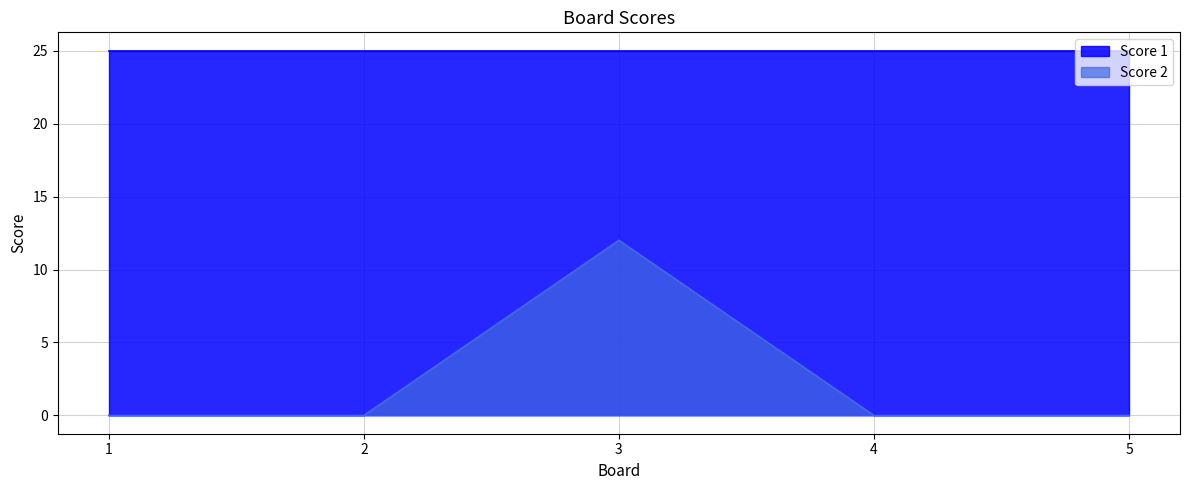

True or false: Score 2 and Score 1 intersect in this chart.

False